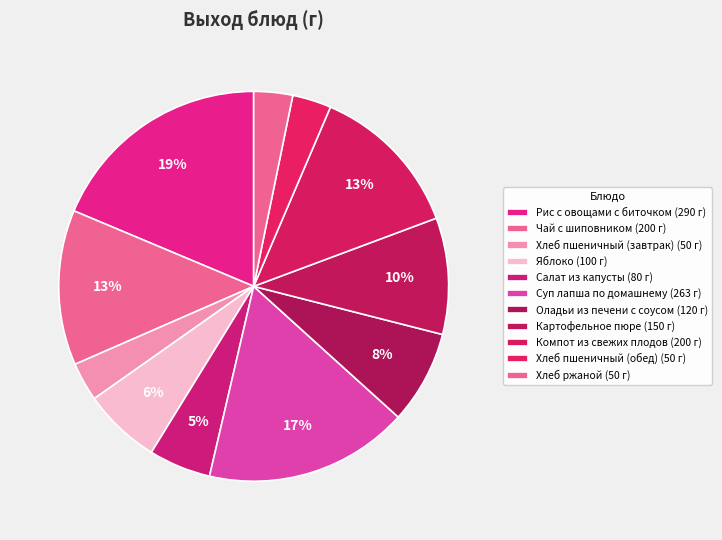

To the nearest percent, what is the combined percentage of Оладьи из печени с соусом and Суп лапша по домашнему?

25%